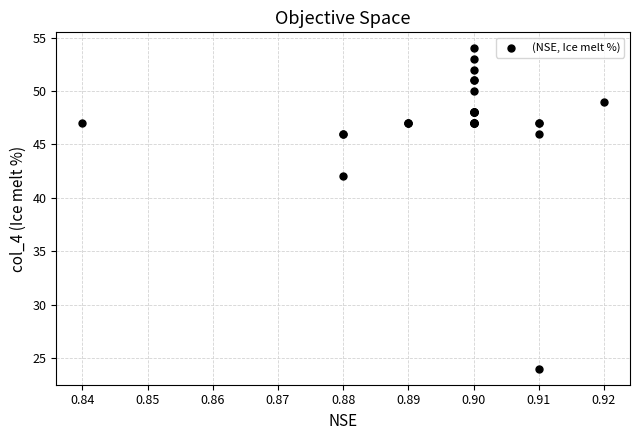

What Y value in the scatter plot is closest to 39?

42